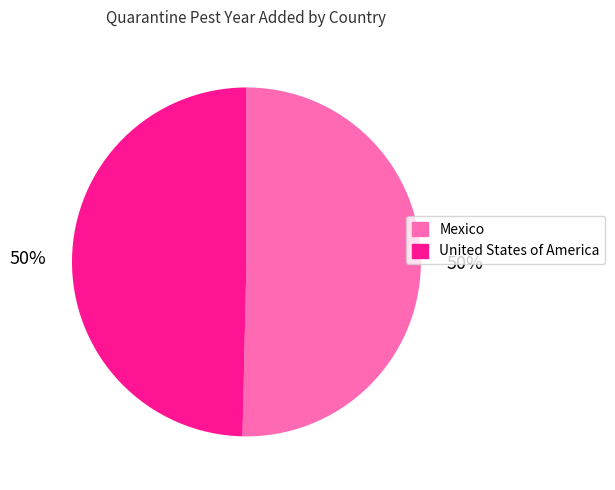

True or false: United States of America accounts for 50% of the total.

True